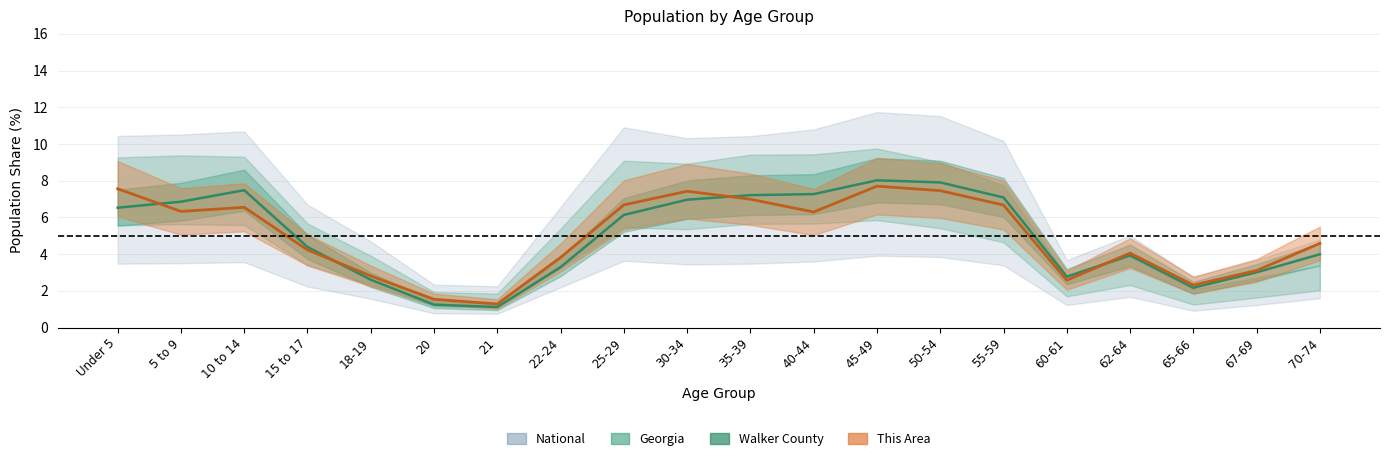

Is this an area chart (filled region under the line)?

No